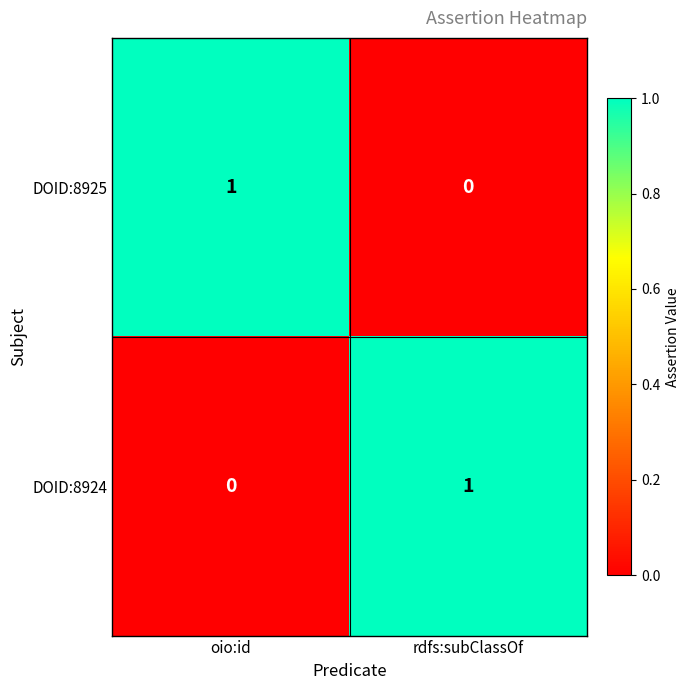

Rank the series at rdfs:subClassOf from lowest to highest value.

DOID:8925, DOID:8924